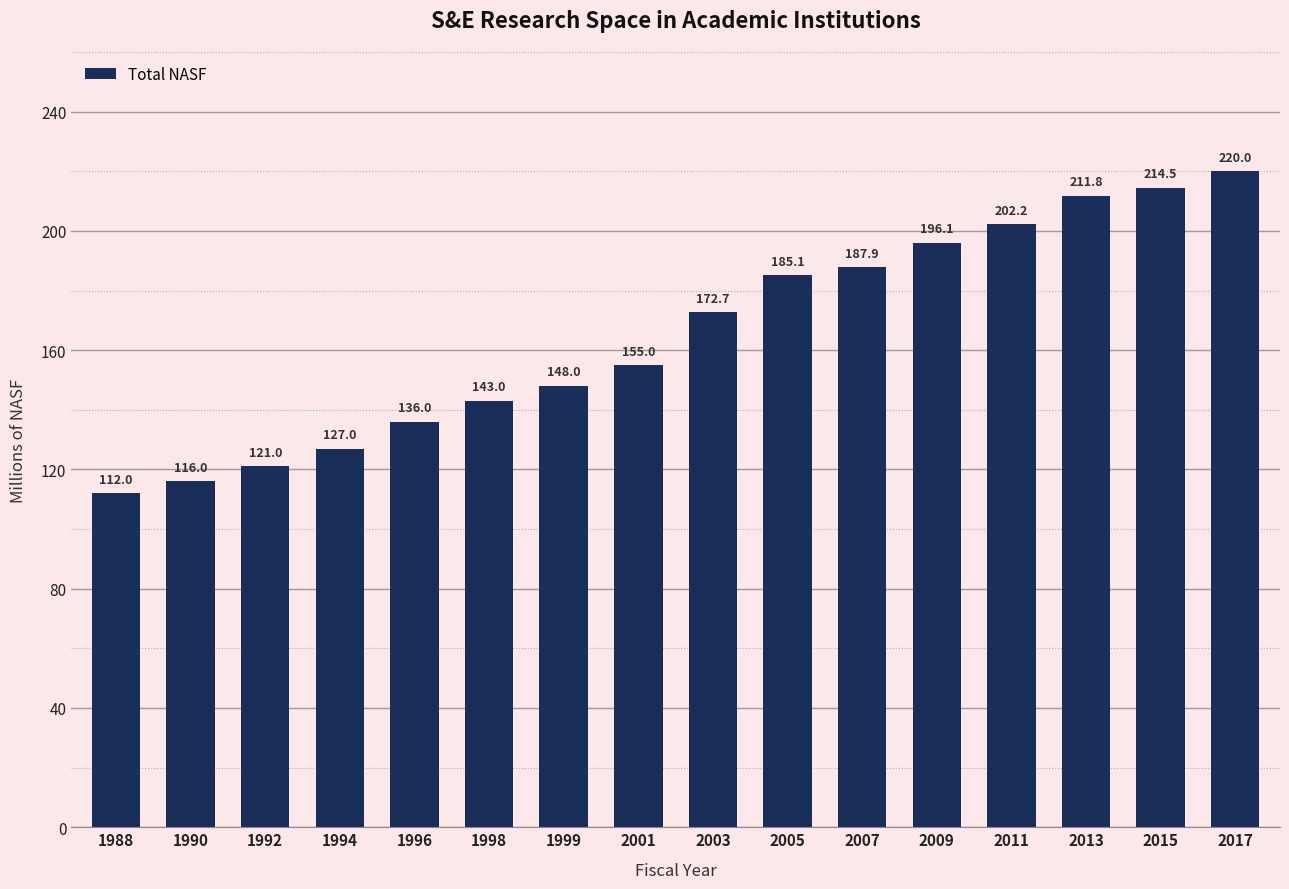

List the labels in order of value, largest first.

2017, 2015, 2013, 2011, 2009, 2007, 2005, 2003, 2001, 1999, 1998, 1996, 1994, 1992, 1990, 1988